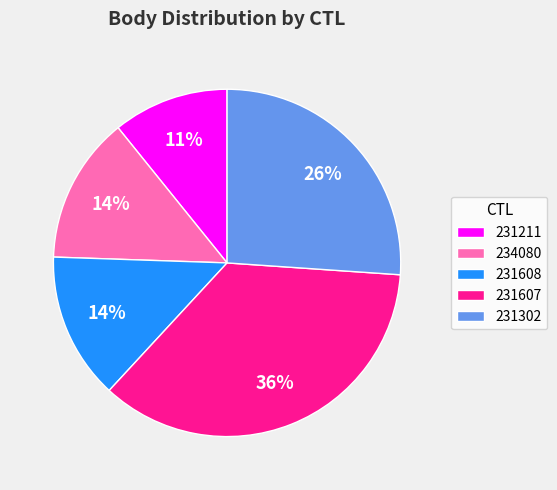

Does 234080 account for over 50% of the chart?

No